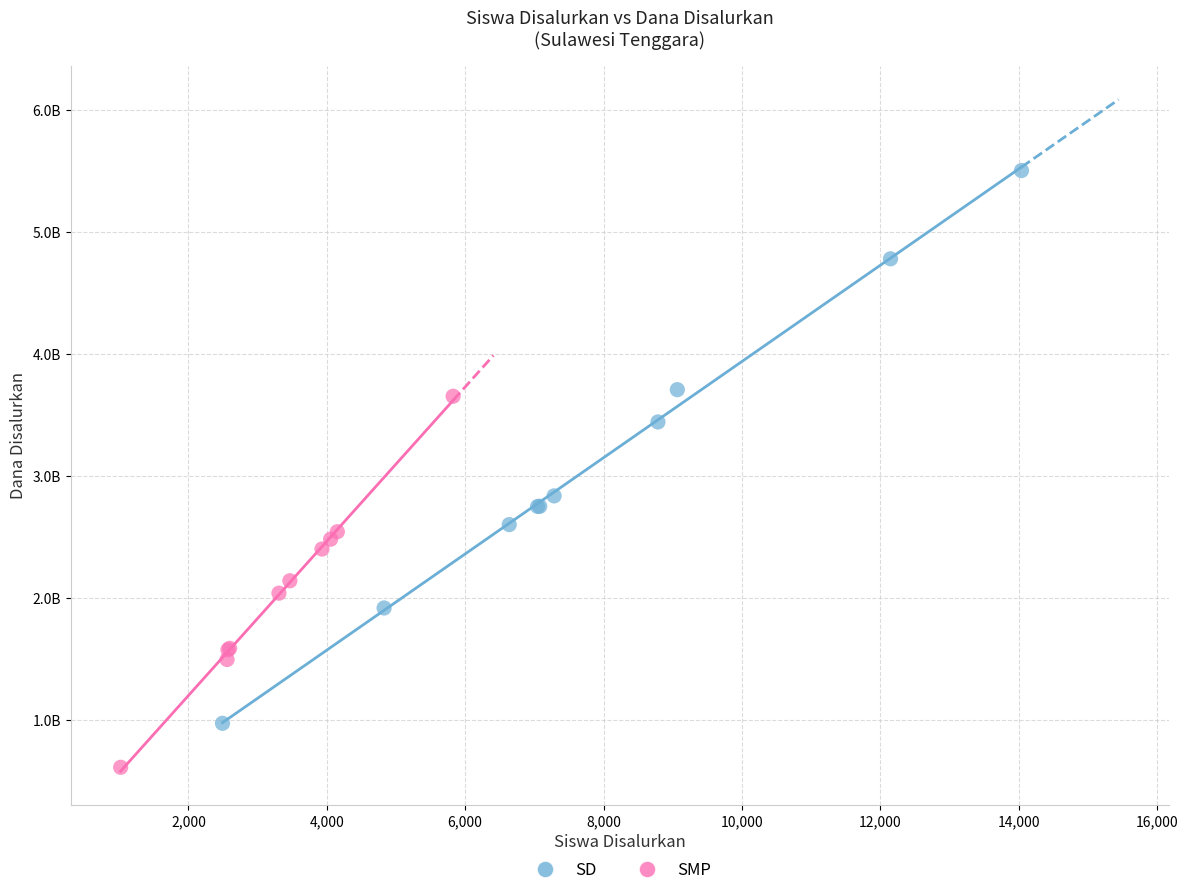

What are all the series names shown in the legend?

SD, SMP